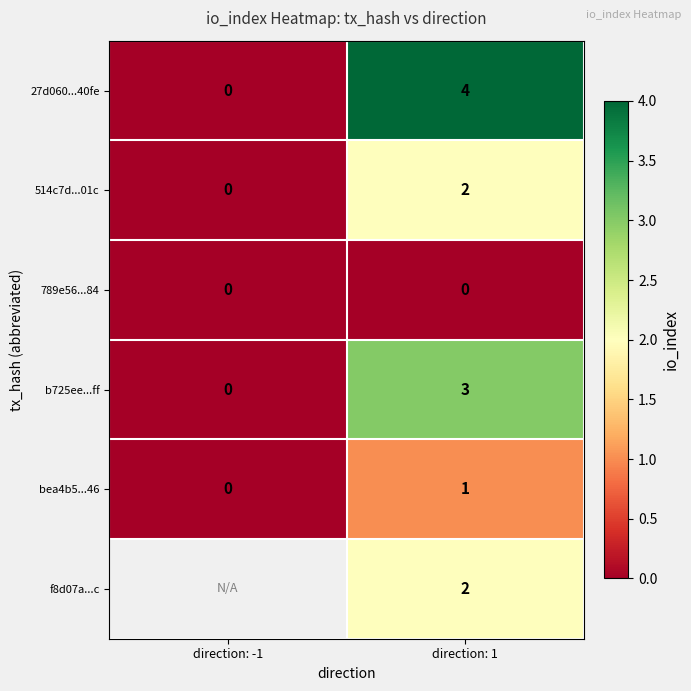

What is the difference between the highest and lowest values at direction: 1?

4